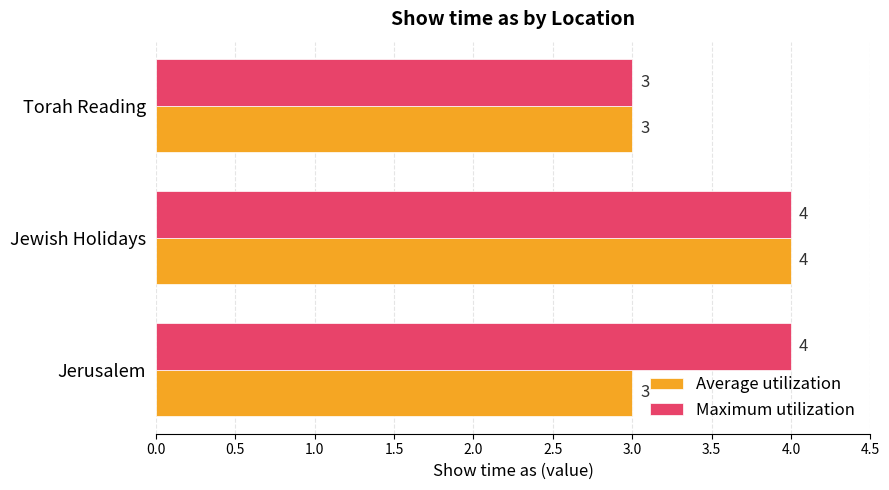

Rank the series at Jerusalem from highest to lowest value.

Maximum utilization, Average utilization